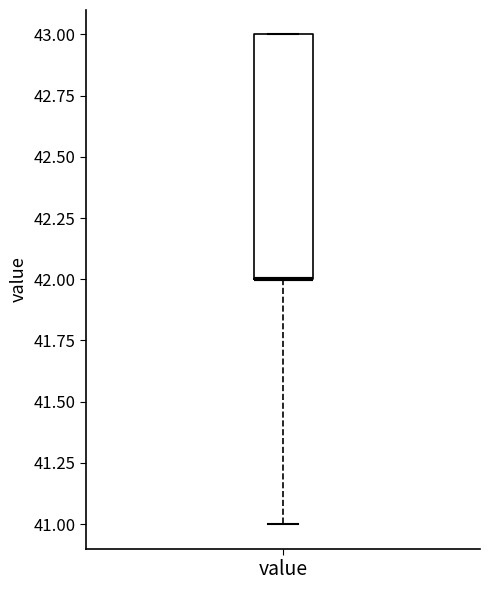

Read this box plot against the y-axis: the position of the median line, the range covered by the box, and the ends of both whiskers. The values are not printed on the chart, so give them approximately, as read against the axis.

median 42 (drawn on the box's lower edge), box 42 to 43, whiskers 41 to 43